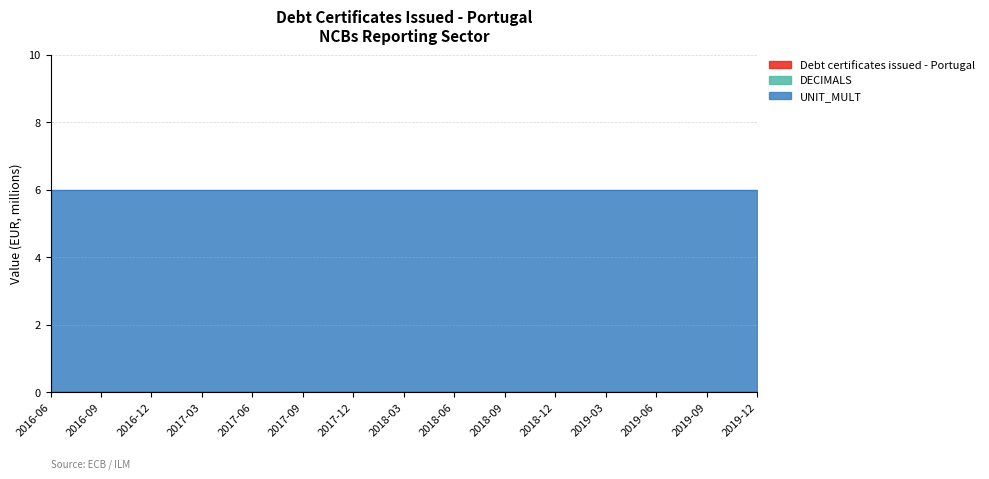

Rank the categories by UNIT_MULT value from lowest to highest.

2016-06, 2016-09, 2016-12, 2017-03, 2017-06, 2017-09, 2017-12, 2018-03, 2018-06, 2018-09, 2018-12, 2019-03, 2019-06, 2019-09, 2019-12